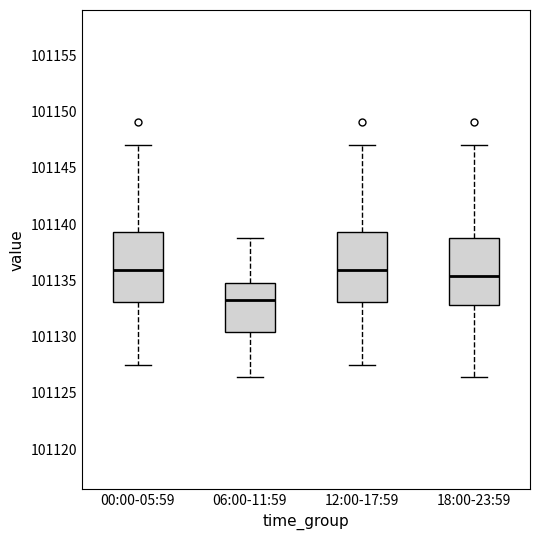

Where does the upper whisker of the box for 00:00-05:59 end on the y-axis? The values are not printed on the chart, so give them approximately, as read against the axis.

101147.0